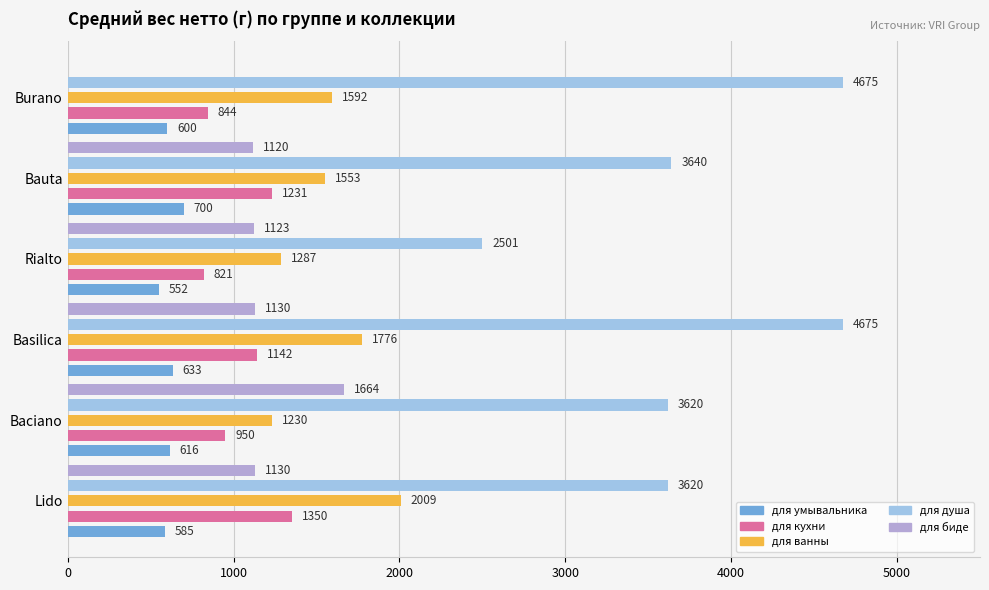

Which series changed the most between Baciano and Burano?

для биде